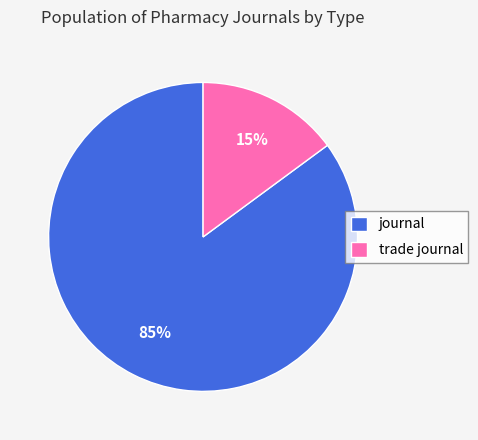

The trade journal slice represents 15% of the pie. True or false?

True